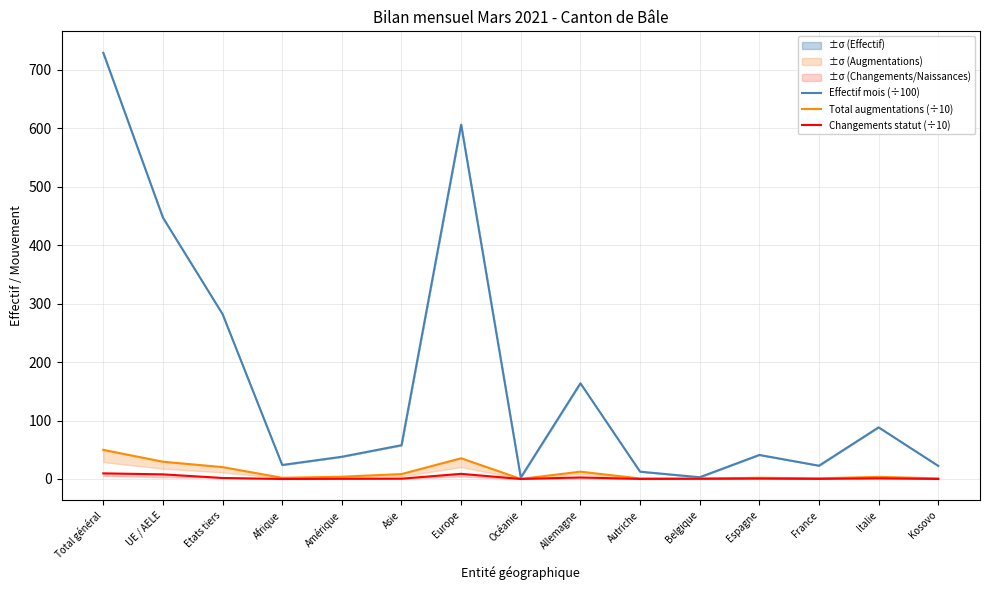

Reading left to right, transcribe all the data shown in this chart.

Effectif mois (÷100): 729.1	447.1	282.1	24.0	38.0	57.8	606.2	2.5	163.8	12.5	3.0	41.1	22.7	88.3	22.4
Total augmentations (÷10): 49.8	29.5	20.3	2.0	3.9	8.4	35.4	0.1	12.5	0.8	0.6	2.1	1.1	3.6	1.0
Changements statut (÷10): 9.6	7.9	1.7	0.0	0.3	0.5	8.8	0.0	2.6	0.1	0.4	0.7	0.2	1.2	0.0